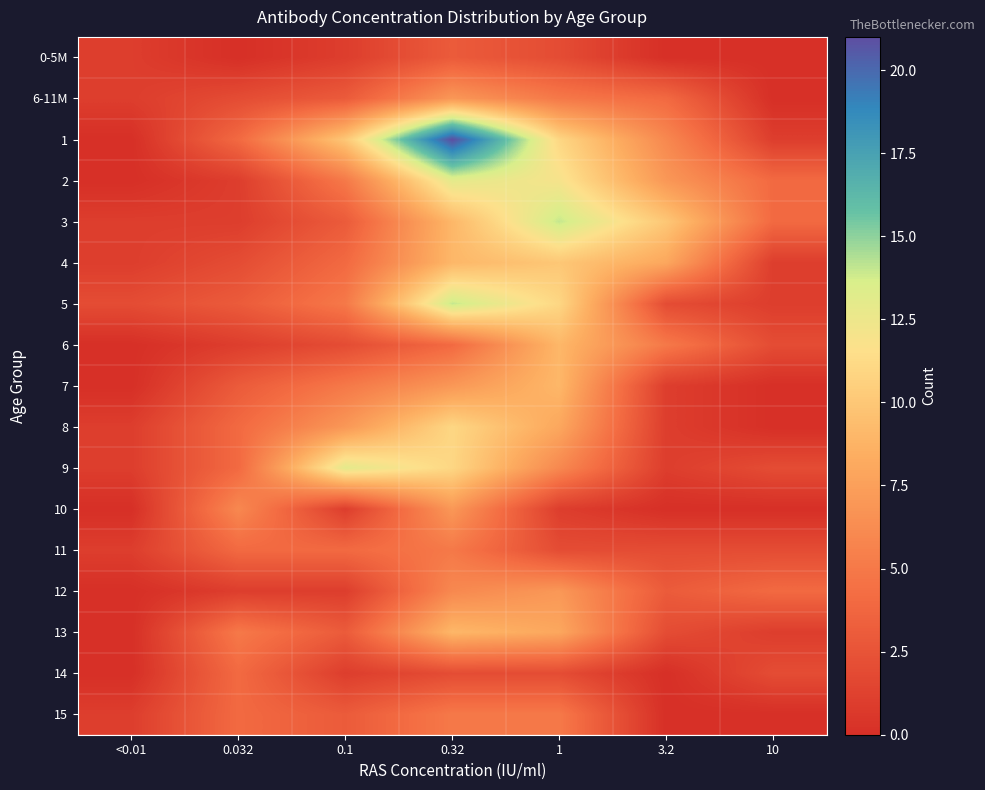

List the series in order of their peak value, highest first.

1, 3, 5, 2, 9, 8, 4, 6, 7, 13, 6-11M, 10, 12, 11, 15, 14, 0-5M